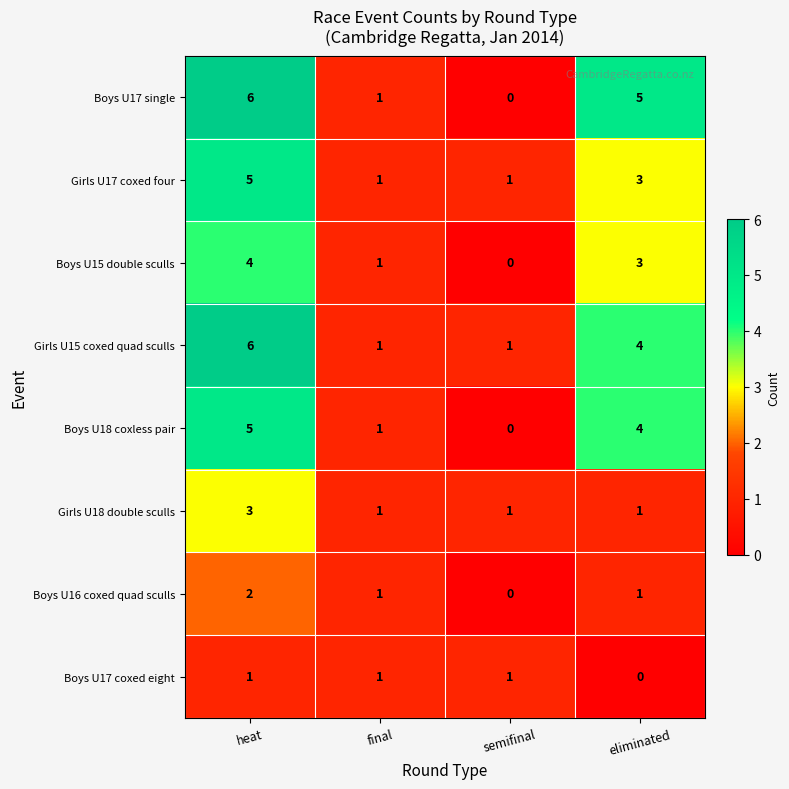

How many series are shown in this chart?

8